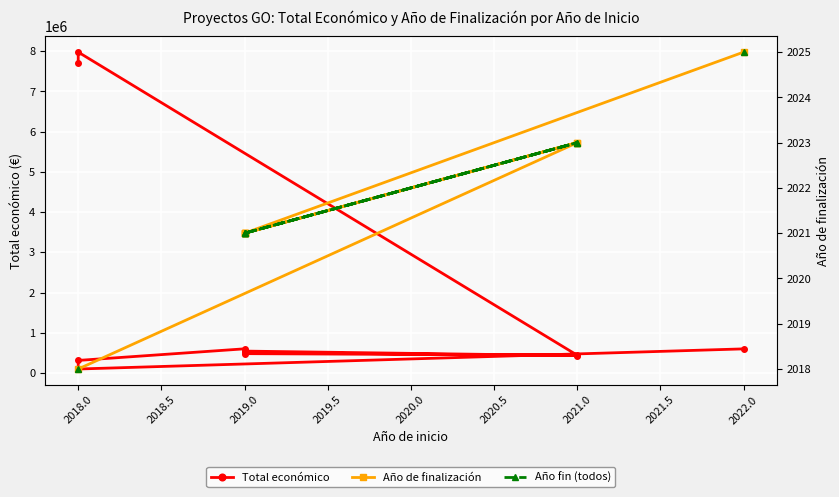

At which category does the data reach its first local valley?

2018